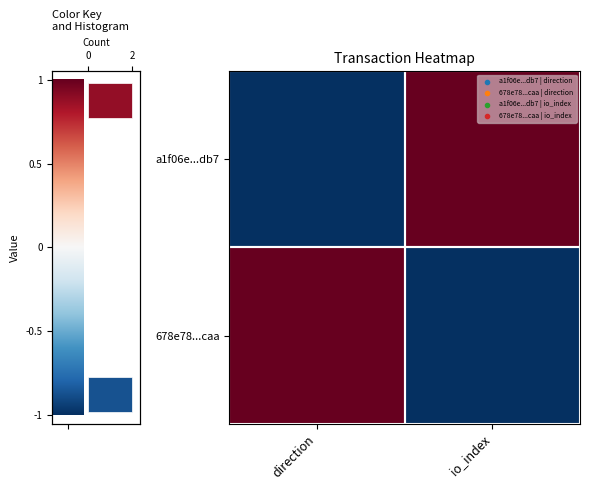

The value of 678e78...caa at direction is 1. True or false?

True